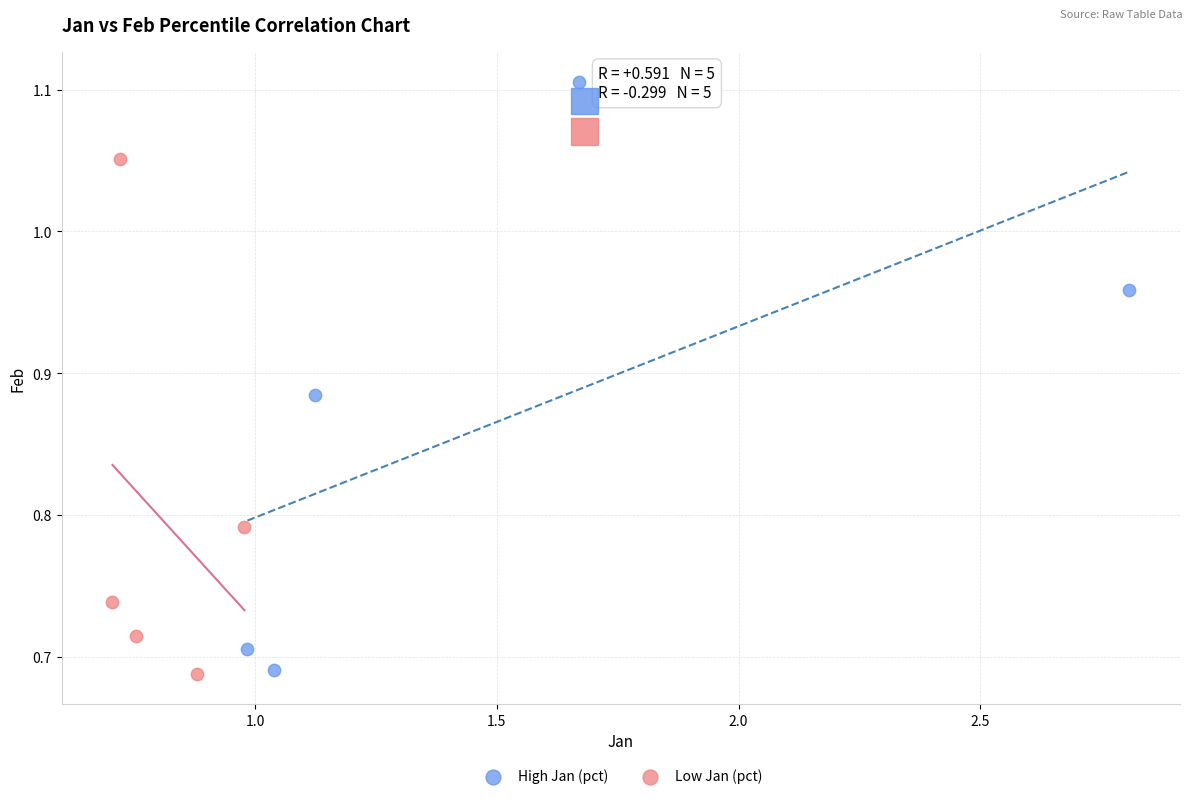

Which series has the largest Y range (max minus min)?

High Jan (pct)